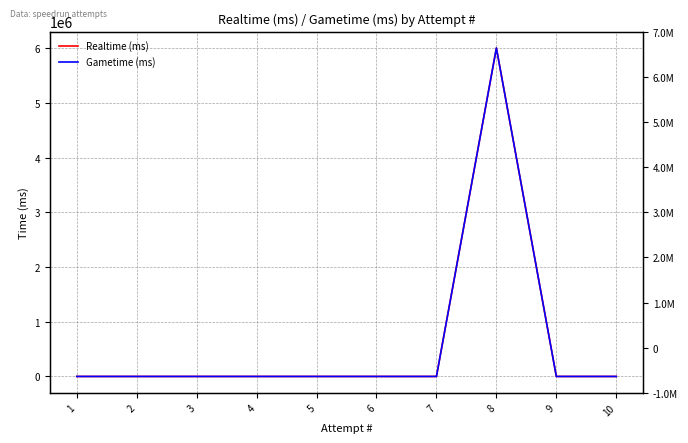

Is this an area chart (filled region under the line)?

No